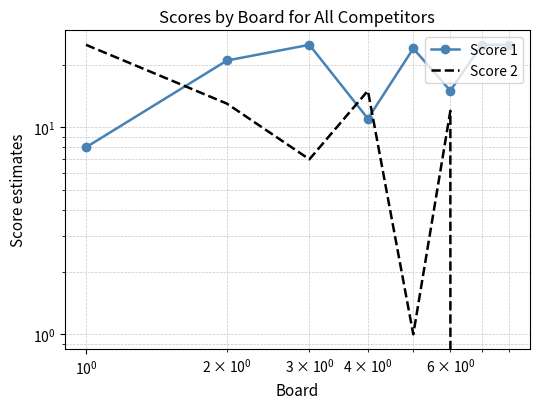

How many series are shown in this chart?

2